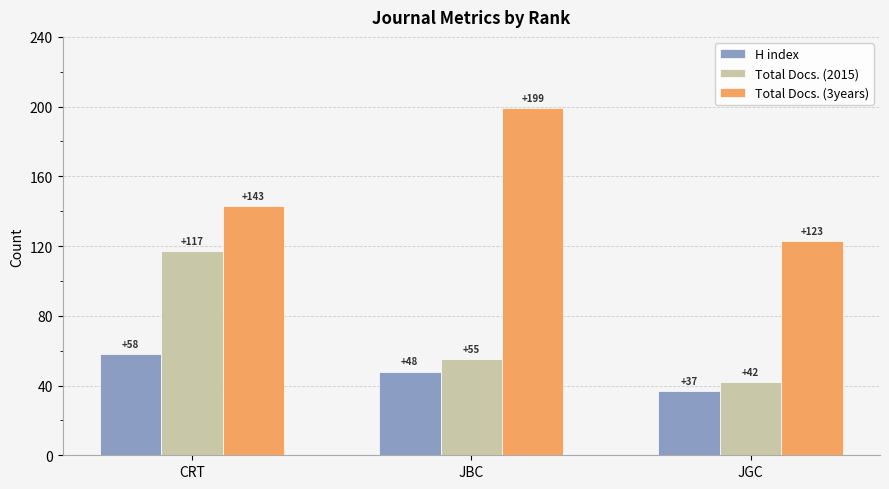

Which series has the largest range (max minus min)?

Total Docs. (3years)